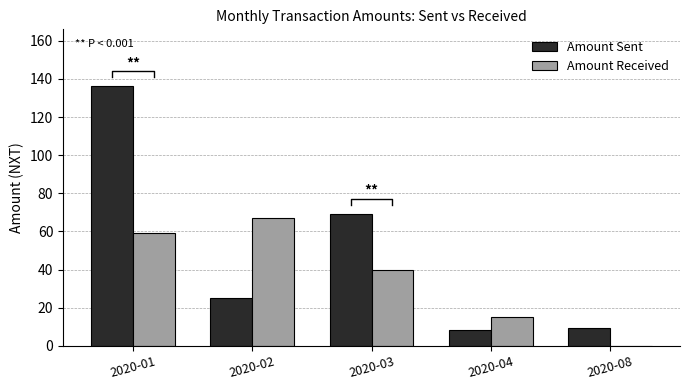

Read the Amount Sent value at 2020-02.

25.0